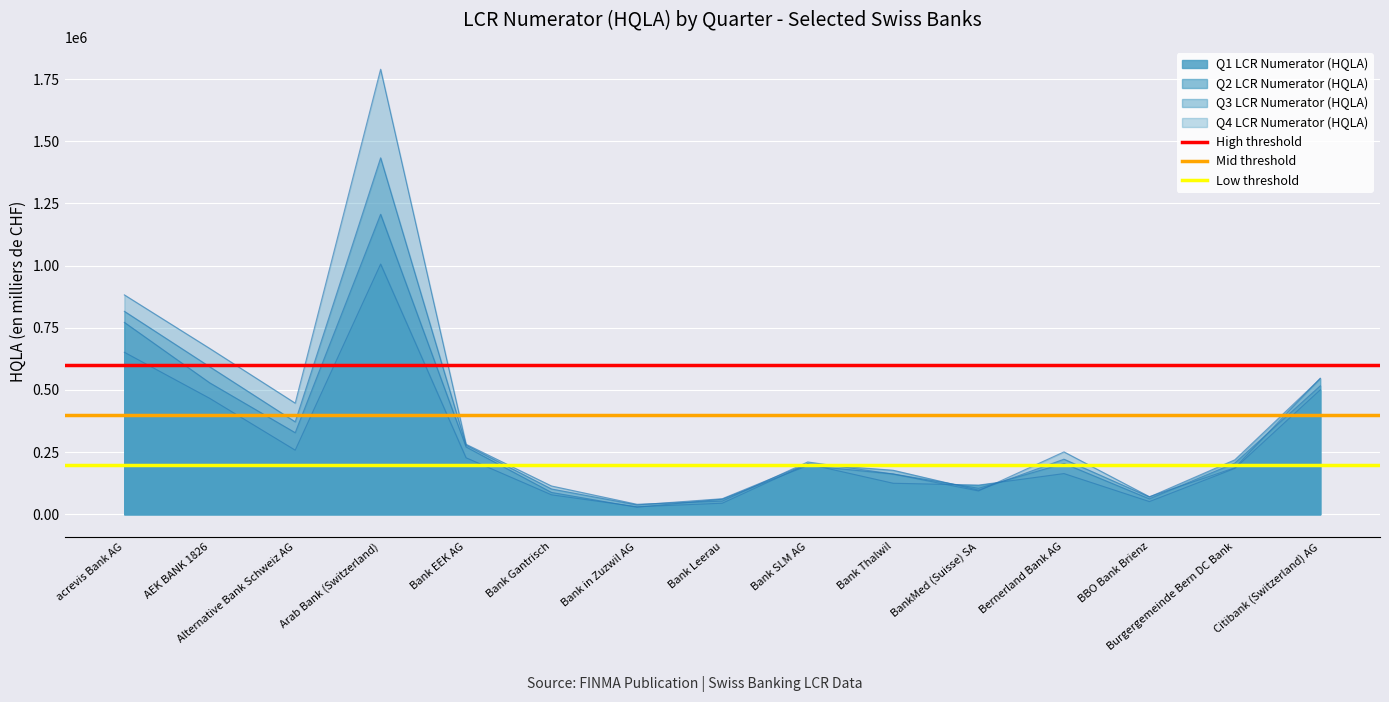

The Low threshold series shows 67978 at acrevis Bank AG. True or false?

False